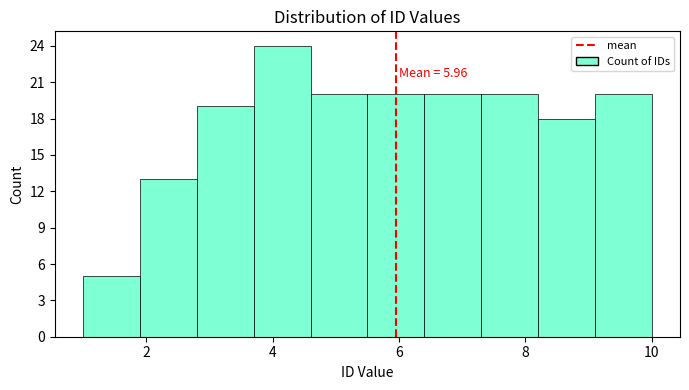

Over which range of the x-axis is the bar tallest?

3.7 to 4.6